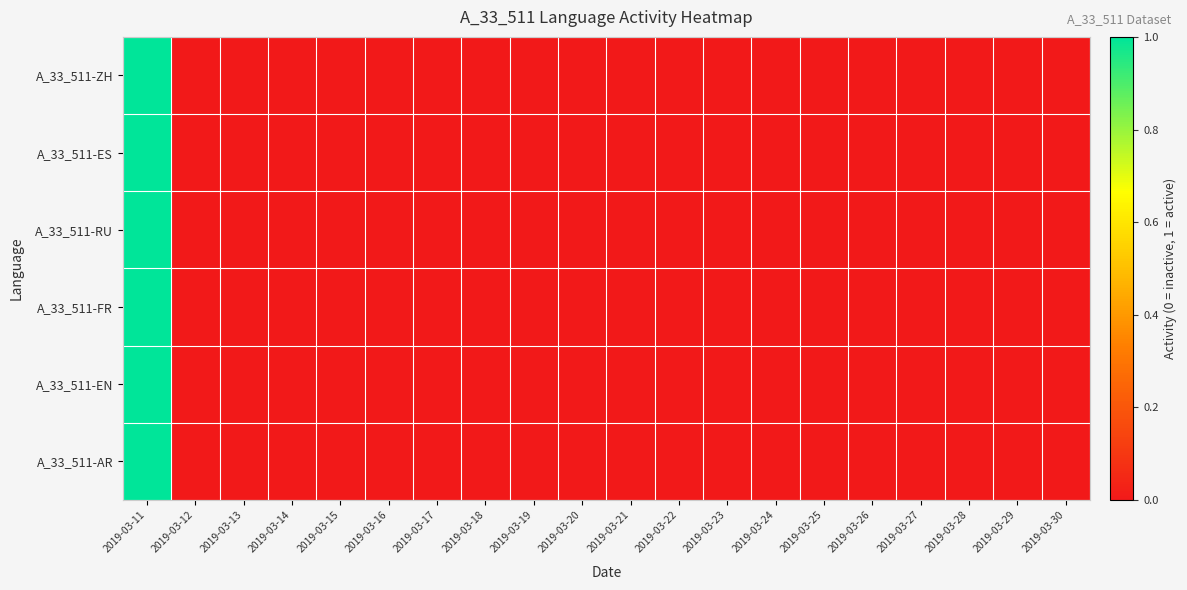

Rank the series by their maximum value, from lowest to highest.

A_33_511-ZH, A_33_511-ES, A_33_511-RU, A_33_511-FR, A_33_511-EN, A_33_511-AR